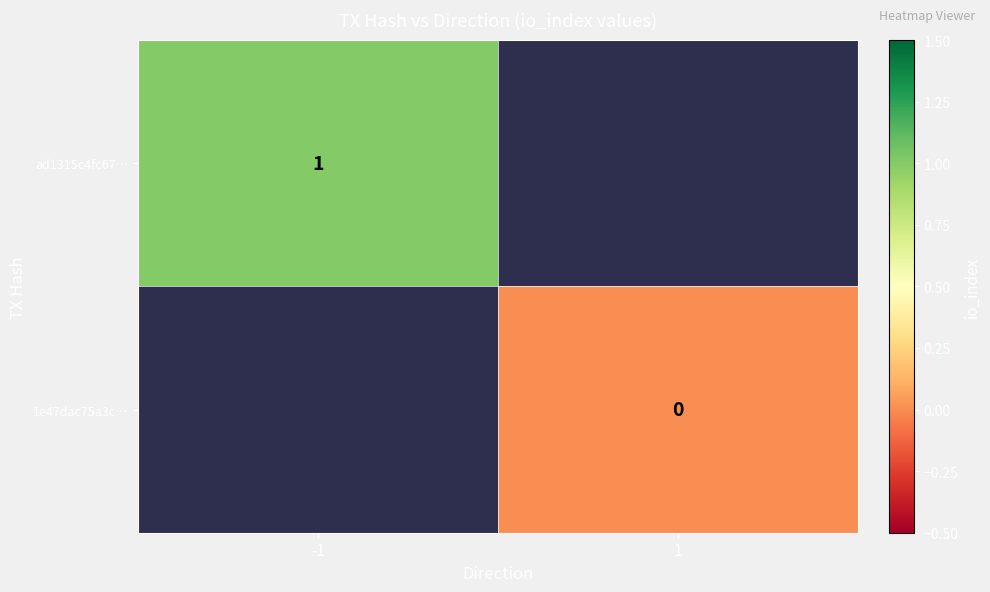

The value of ad1315c4fc67… at -1 is 1. True or false?

True